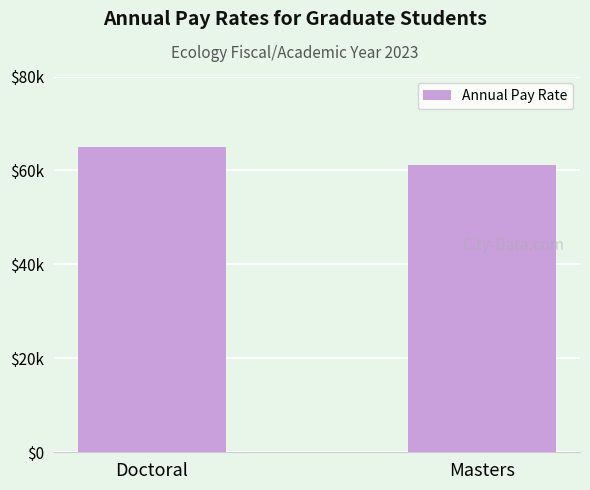

The chart shows a value of 107560 at Masters. True or false?

False